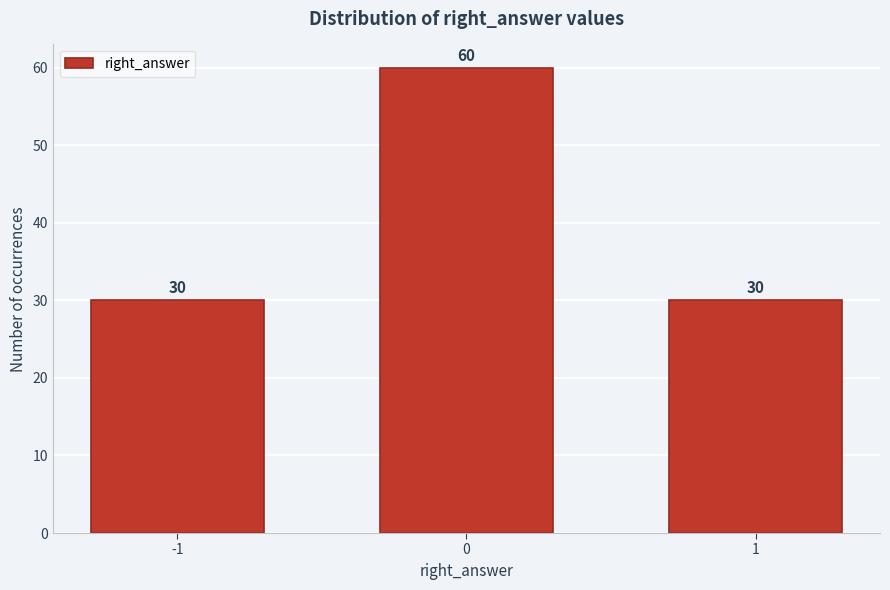

Reading left to right, extract all data points from this chart.

-1=30	0=60	1=30